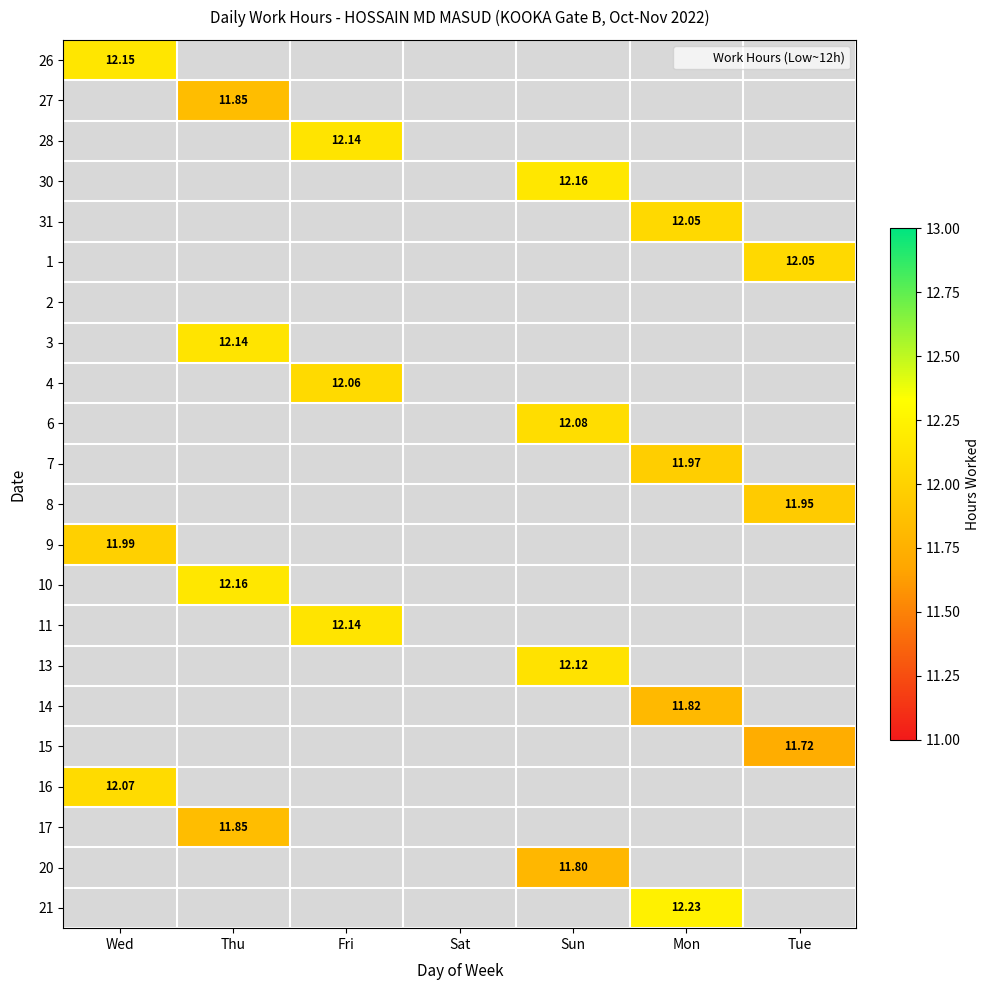

How many positive values does the 31 series have?

1